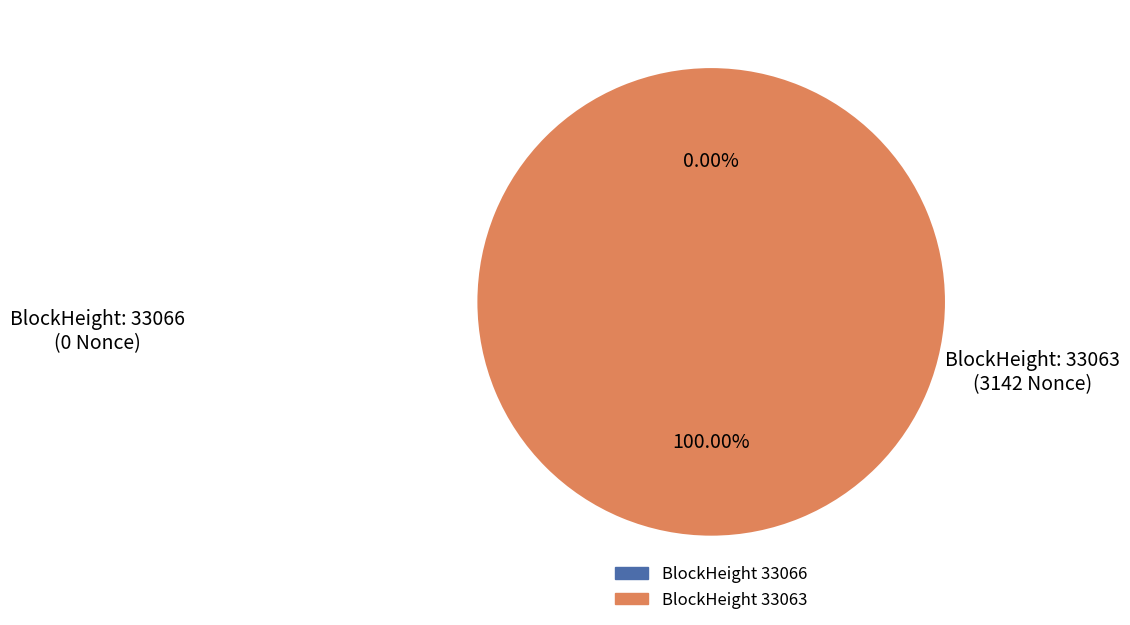

Which slice is the smallest?

33066